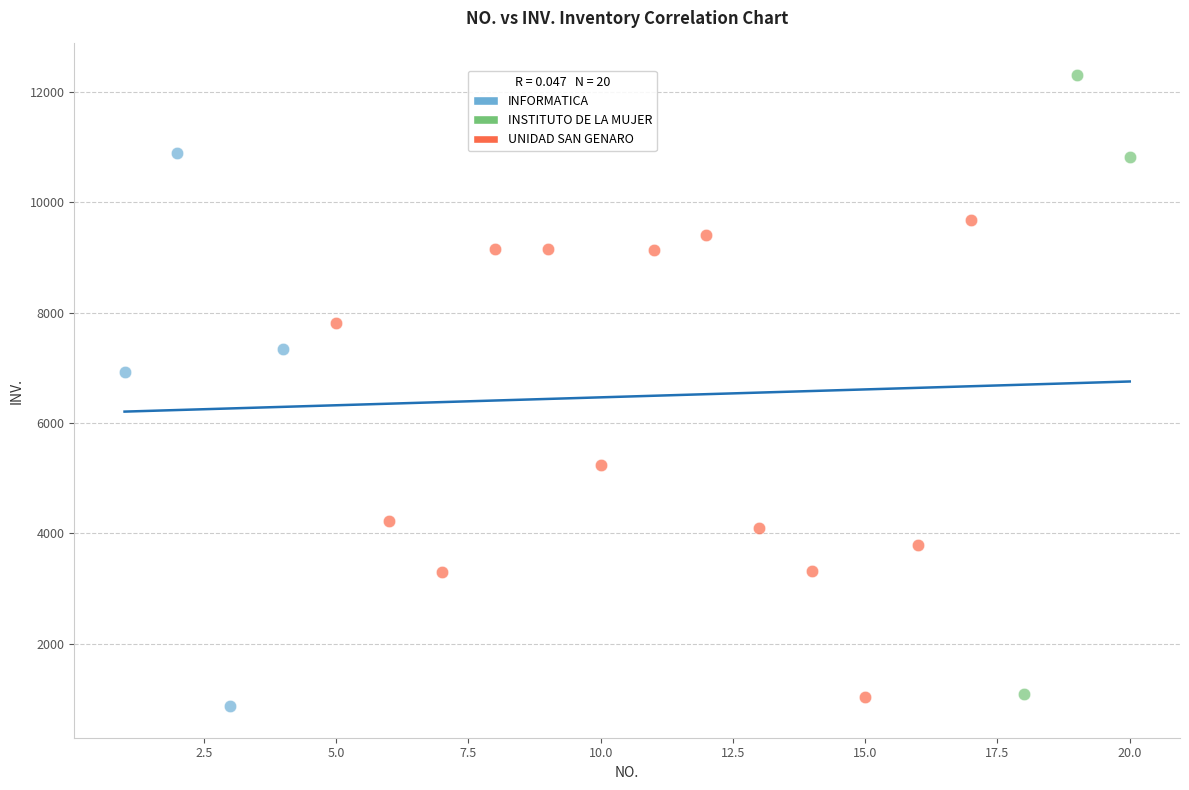

Which series has the largest Y range (max minus min)?

INSTITUTO DE LA MUJER